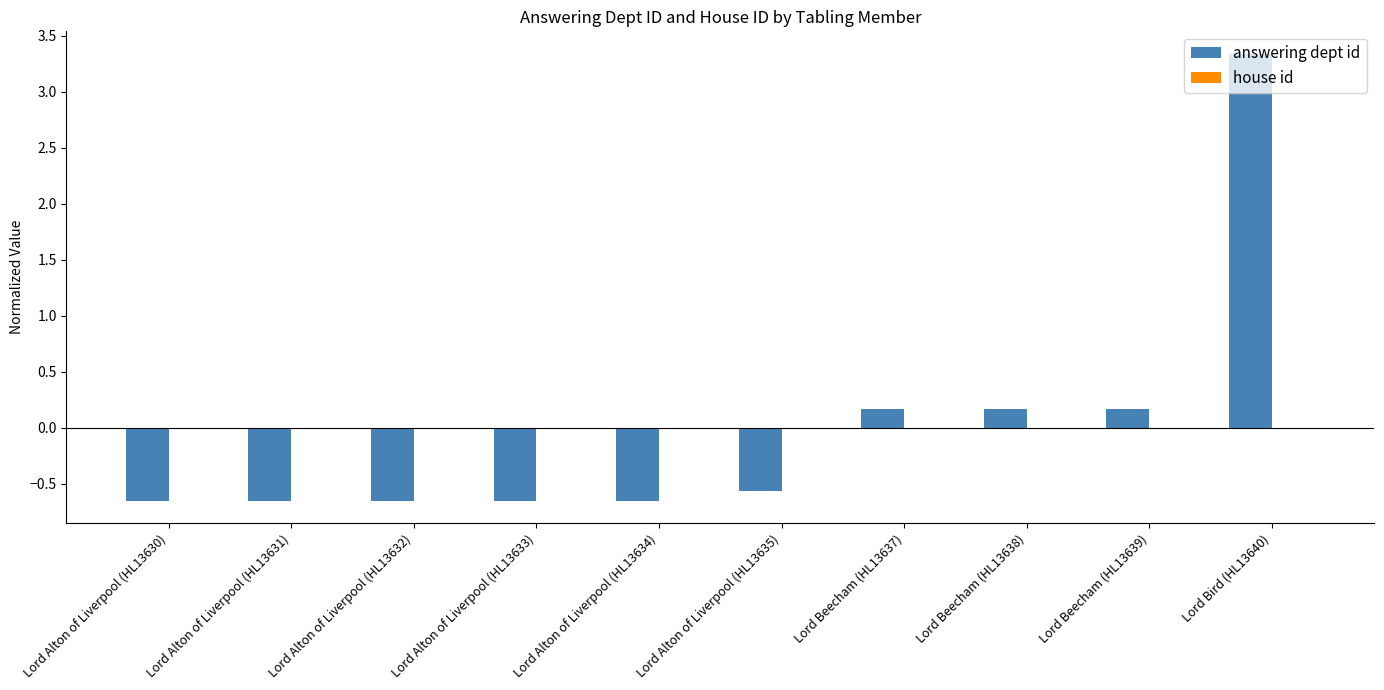

The chart shows a value of 3.3 at Lord Bird (HL13640). True or false?

True